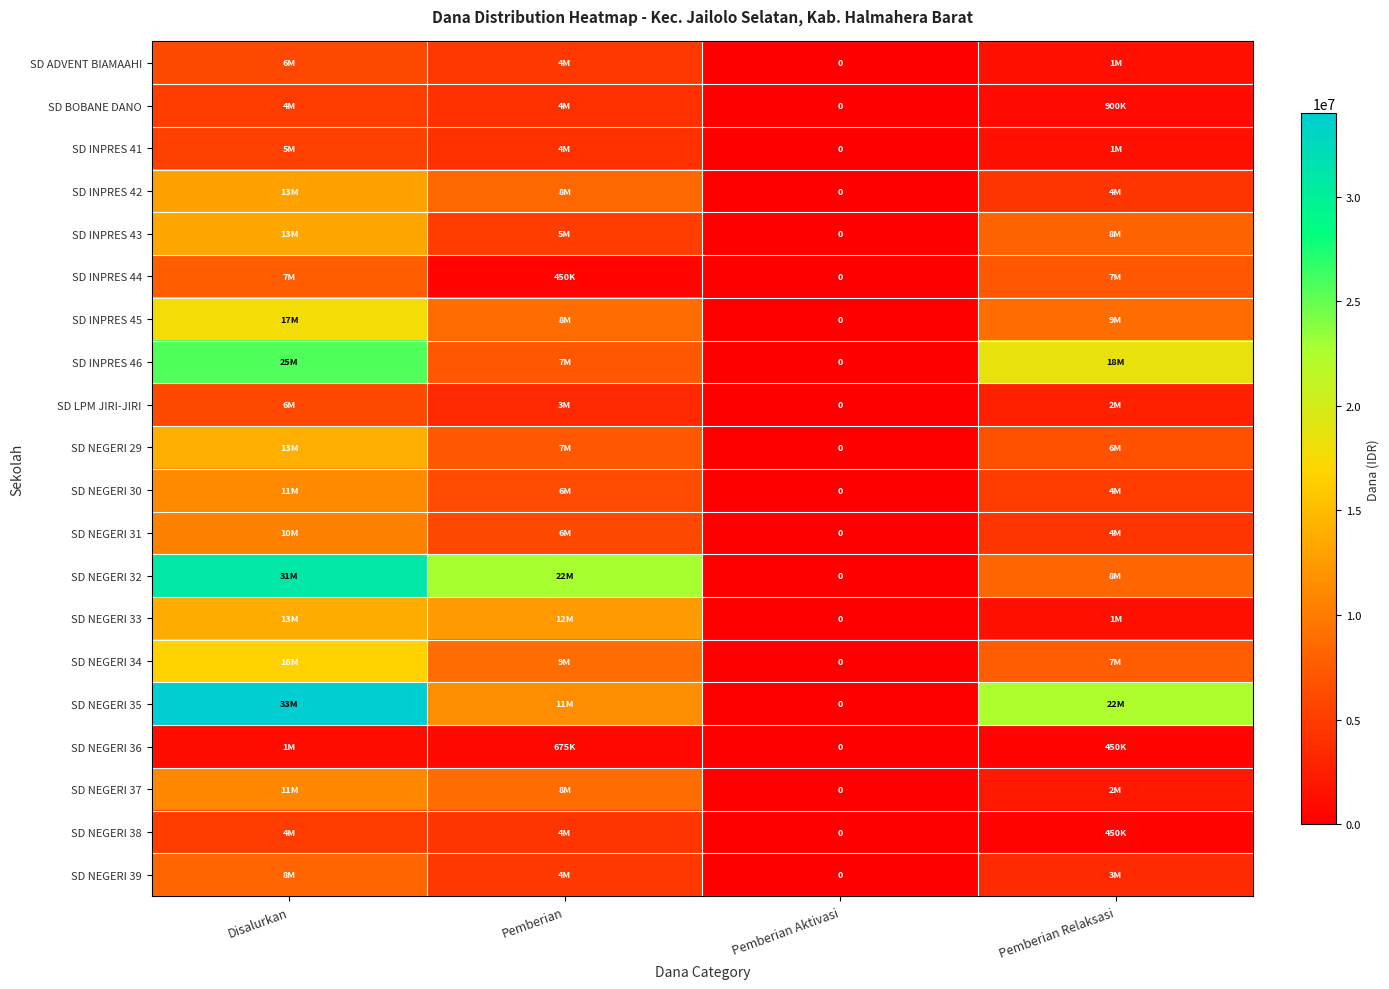

Between Pemberian Aktivasi and Disalurkan, which is larger?

Disalurkan